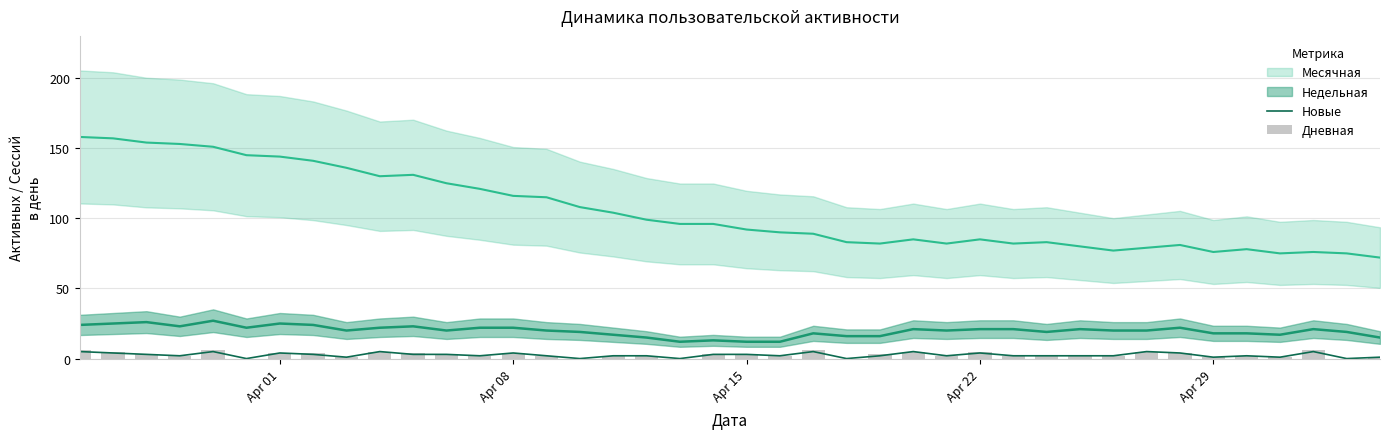

Is the value of Дневная at Apr 22 greater than the value of Новые at Apr 01?

Yes